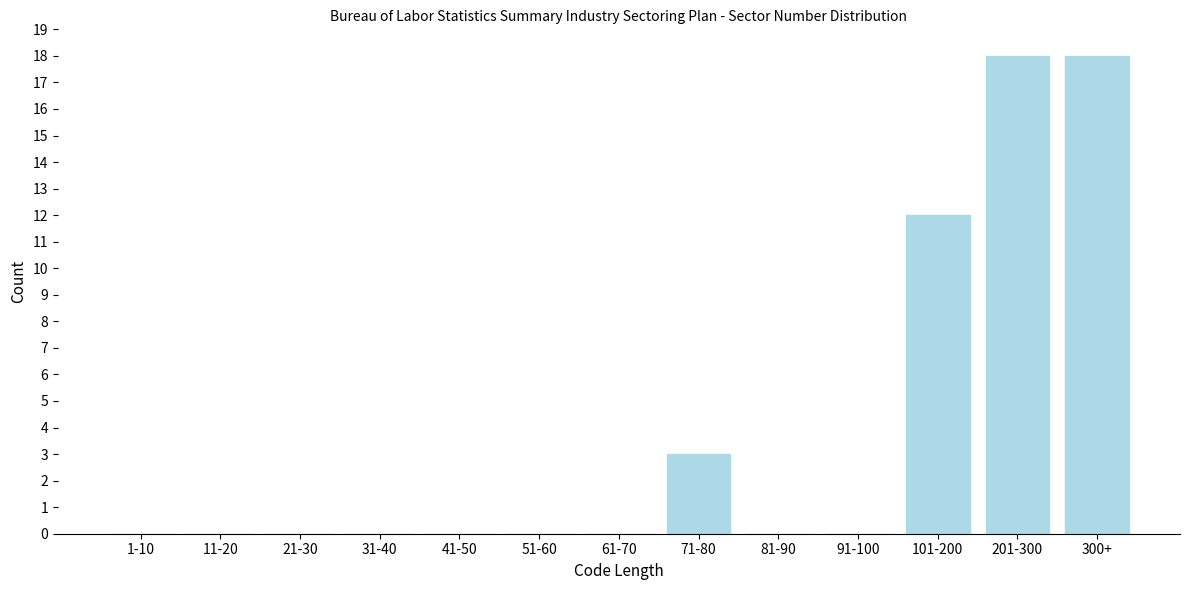

Reading left to right, list all the values displayed in this chart.

1-10=0	11-20=0	21-30=0	31-40=0	41-50=0	51-60=0	61-70=0	71-80=3	81-90=0	91-100=0	101-200=12	201-300=18	300+=18